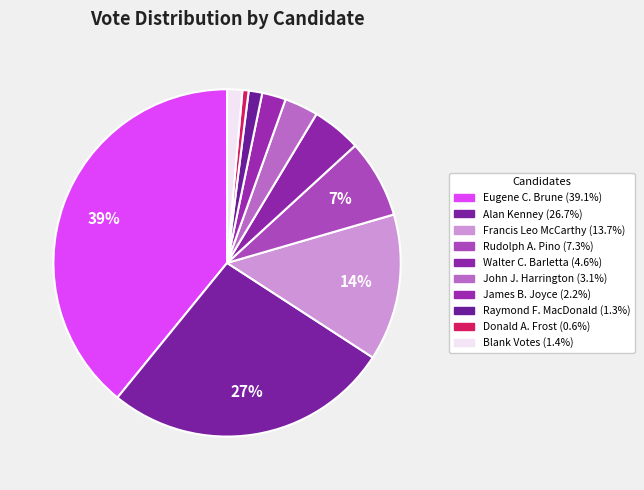

What percentage do Alan Kenney and Walter C. Barletta together represent?

31.3%